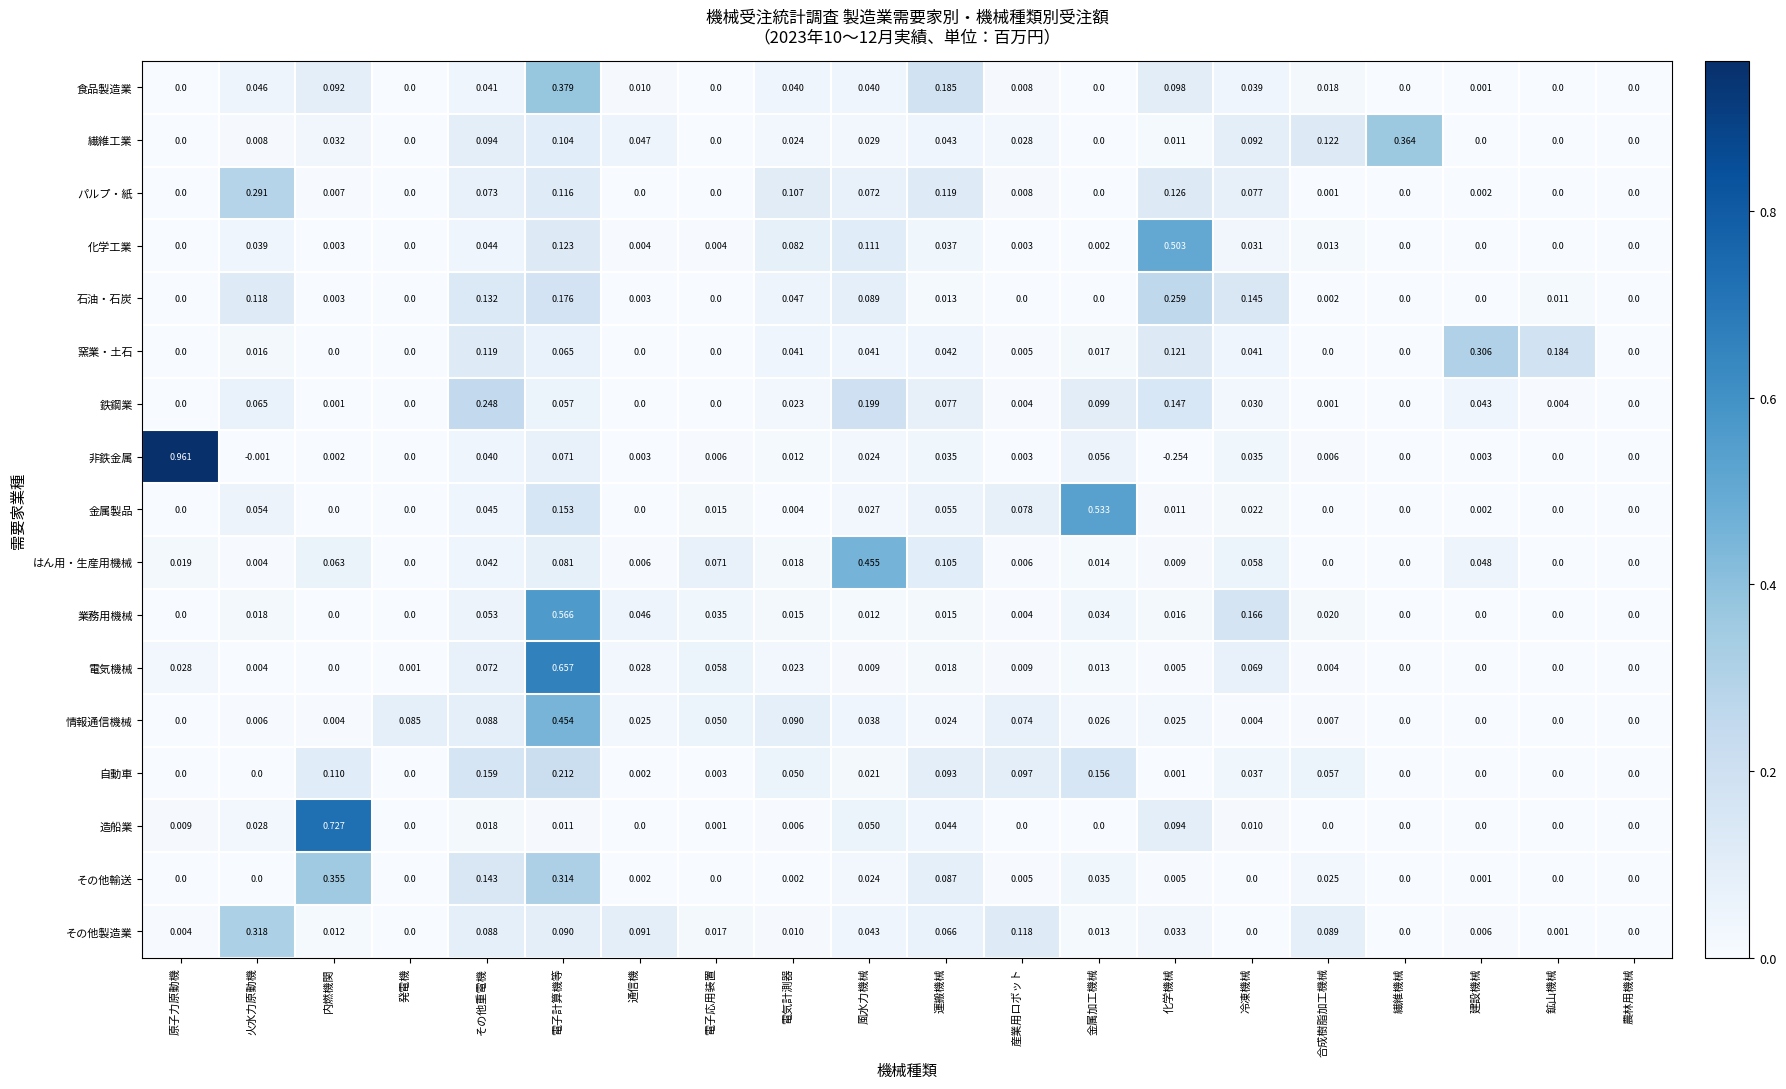

Which series has the widest spread of values?

非鉄金属